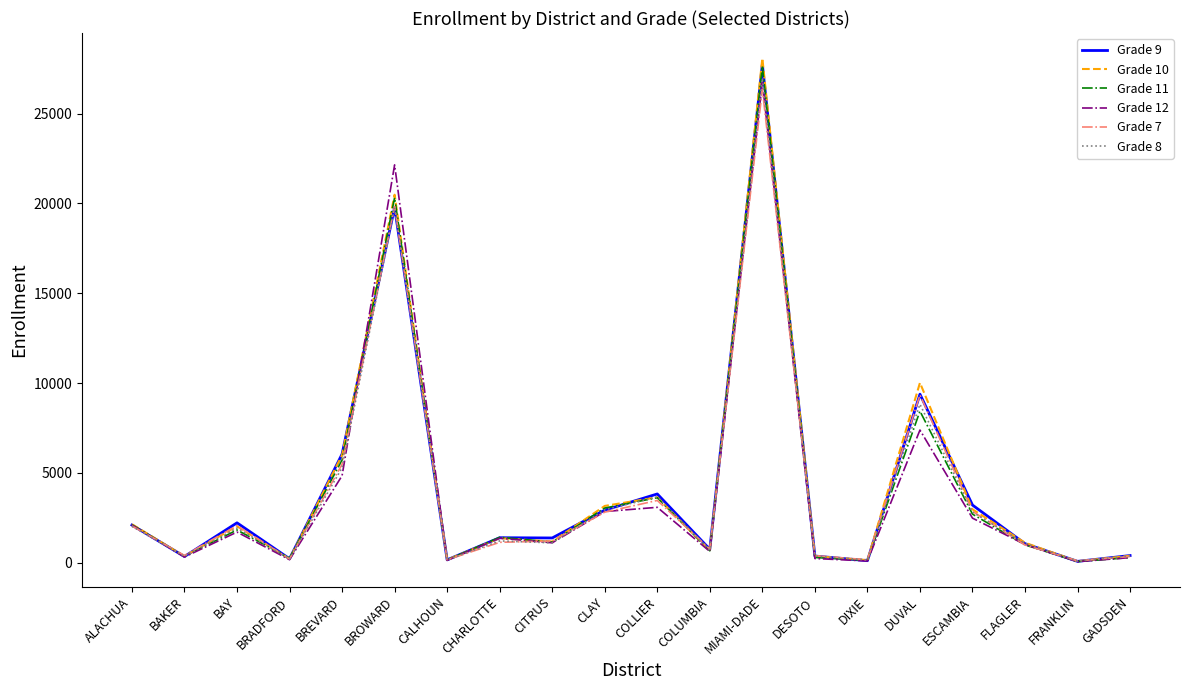

The Grade 9 series shows 320 at CITRUS. True or false?

False